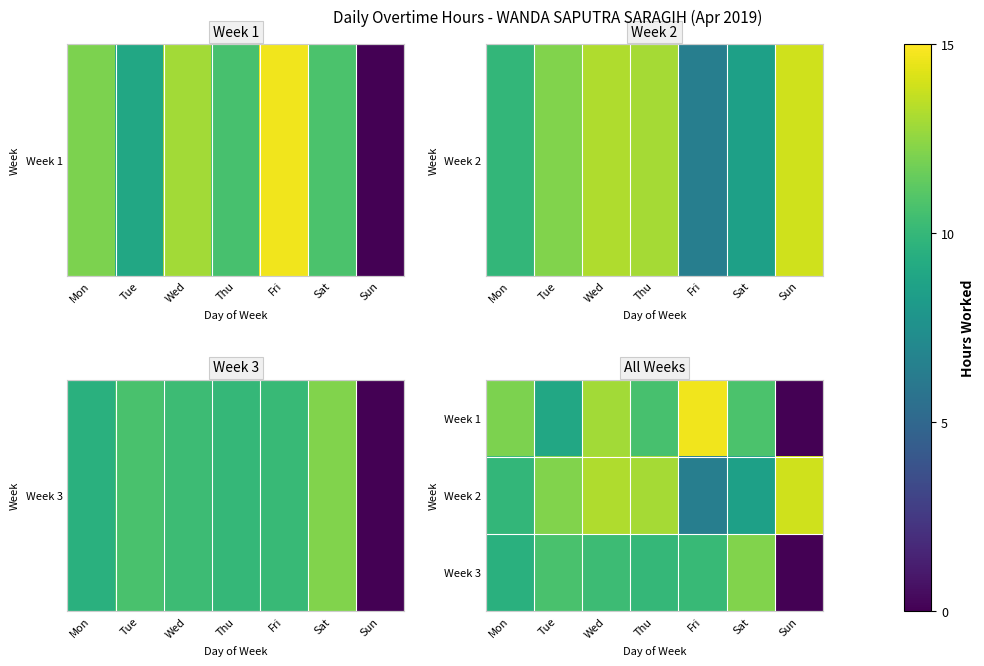

At which category is the sum across all series the highest?

Wed